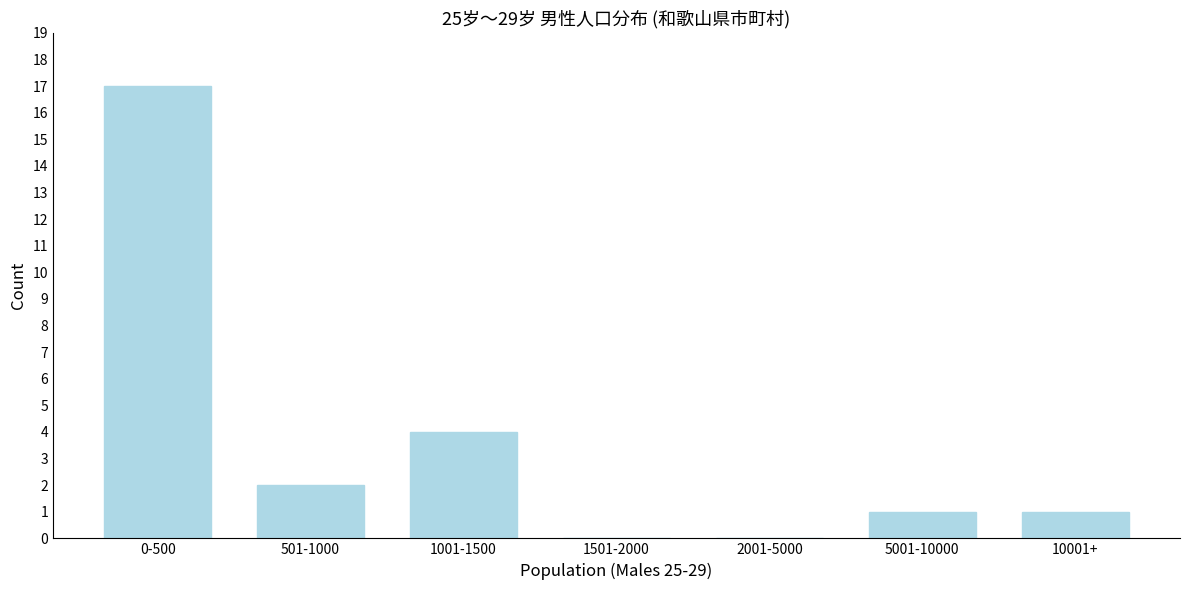

Reading left to right, list all the values displayed in this chart.

0-500=17	501-1000=2	1001-1500=4	1501-2000=0	2001-5000=0	5001-10000=1	10001+=1